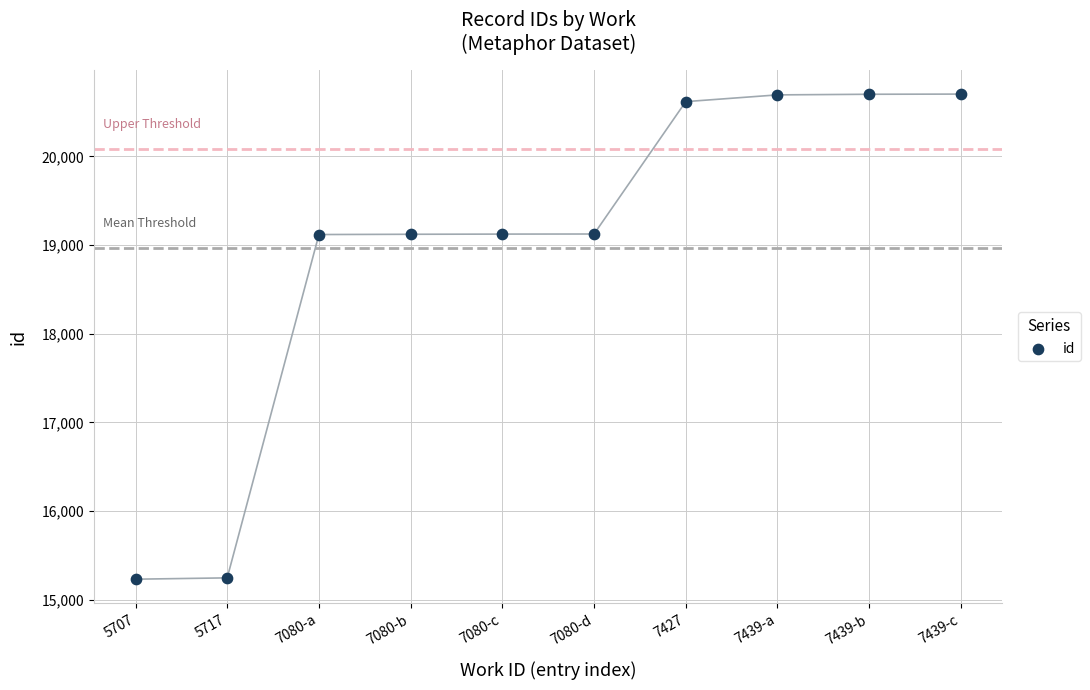

What is the range of Y values (max minus min)?

5471